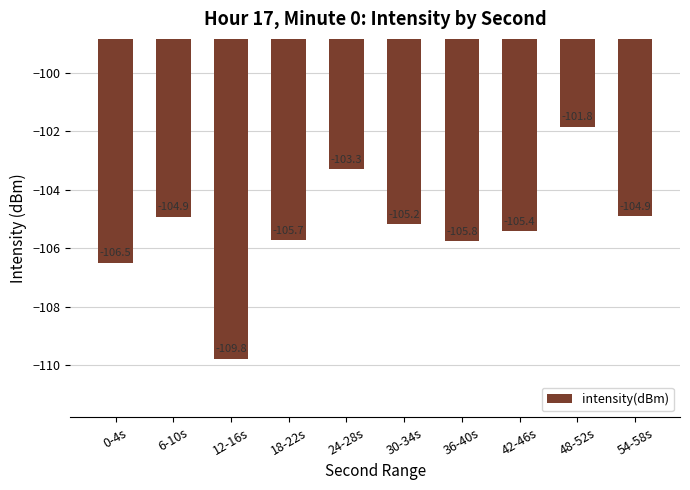

What is the change in value from 24-28s to 36-40s?

-2.5